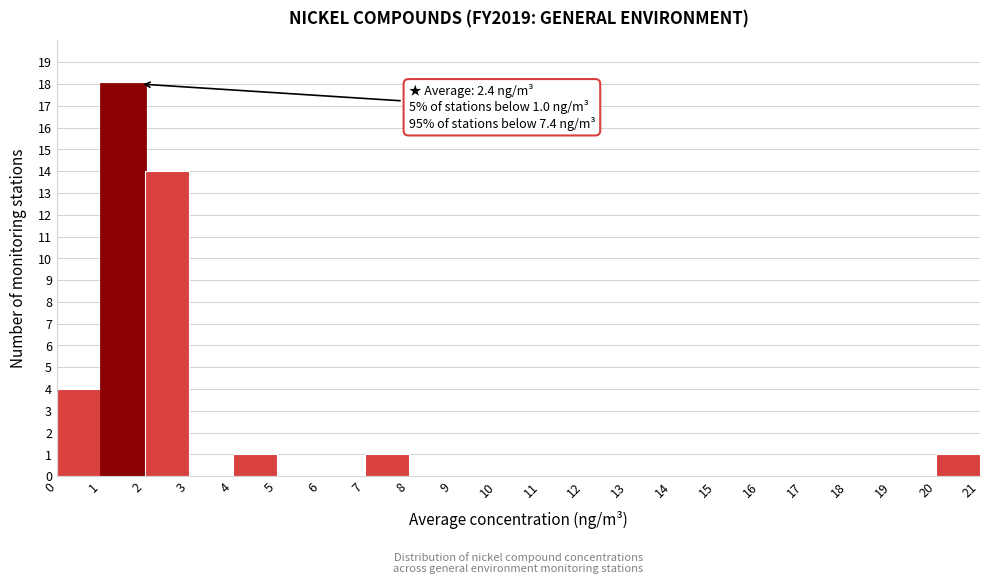

Over which range of the x-axis is the bar tallest?

1 to 2